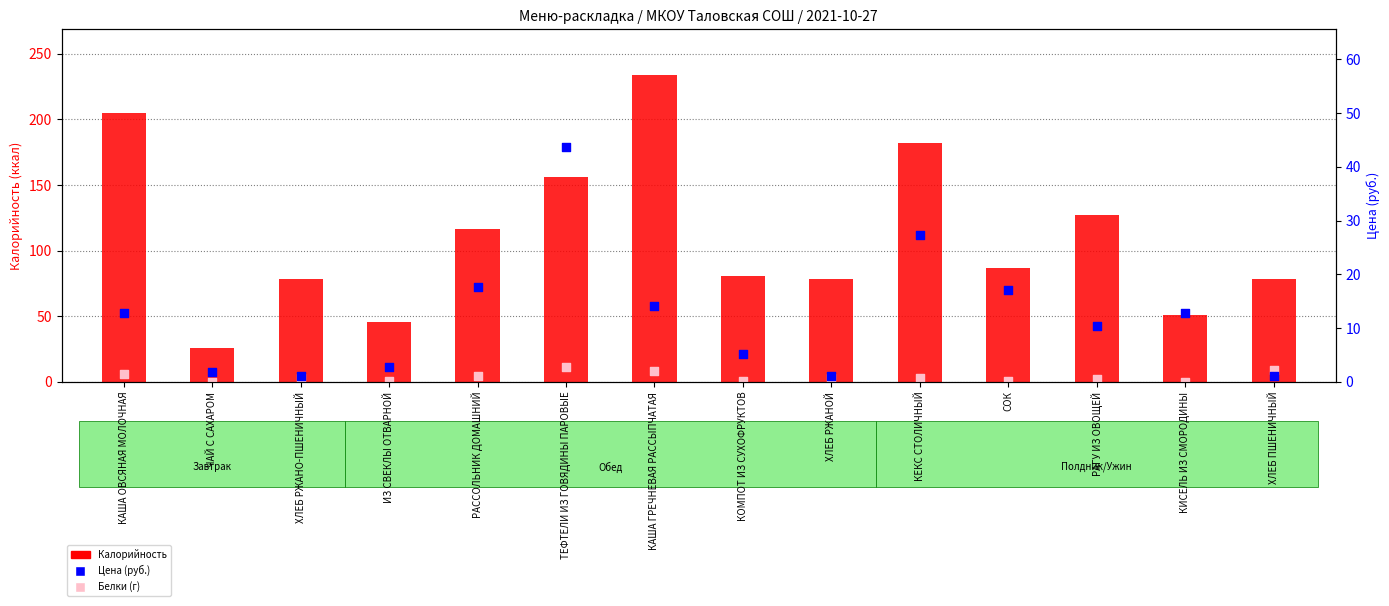

Which series has the largest total across all categories?

Калорийность